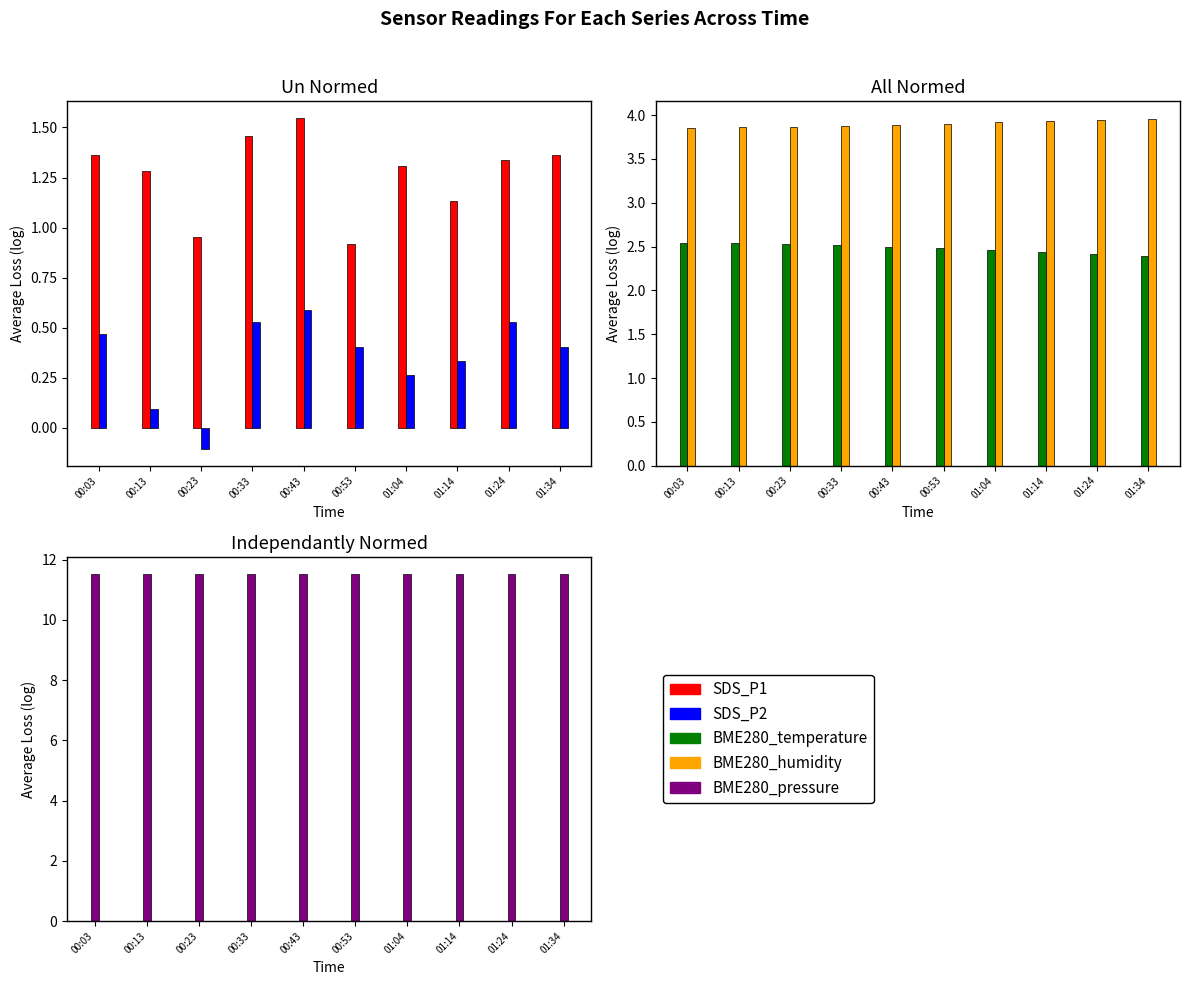

Reading left to right, extract all data points from this chart.

SDS_P1: 00:03=1.4	00:13=1.3	00:23=1.0	00:33=1.5	00:43=1.5	00:53=0.9	01:04=1.3	01:14=1.1	01:24=1.3	01:34=1.4
SDS_P2: 00:03=0.5	00:13=0.1	00:23=-0.1	00:33=0.5	00:43=0.6	00:53=0.4	01:04=0.3	01:14=0.3	01:24=0.5	01:34=0.4
BME280_temperature: 00:03=2.5	00:13=2.5	00:23=2.5	00:33=2.5	00:43=2.5	00:53=2.5	01:04=2.5	01:14=2.4	01:24=2.4	01:34=2.4
BME280_humidity: 00:03=3.9	00:13=3.9	00:23=3.9	00:33=3.9	00:43=3.9	00:53=3.9	01:04=3.9	01:14=3.9	01:24=3.9	01:34=4.0
BME280_pressure: 00:03=11.5	00:13=11.5	00:23=11.5	00:33=11.5	00:43=11.5	00:53=11.5	01:04=11.5	01:14=11.5	01:24=11.5	01:34=11.5